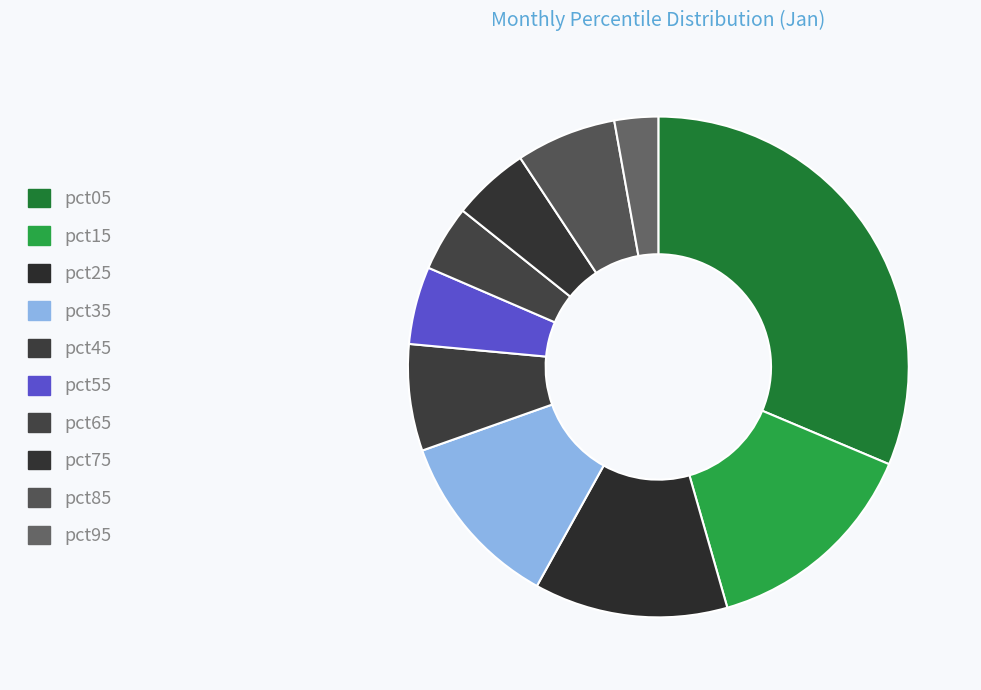

How many segments does this pie chart have?

10